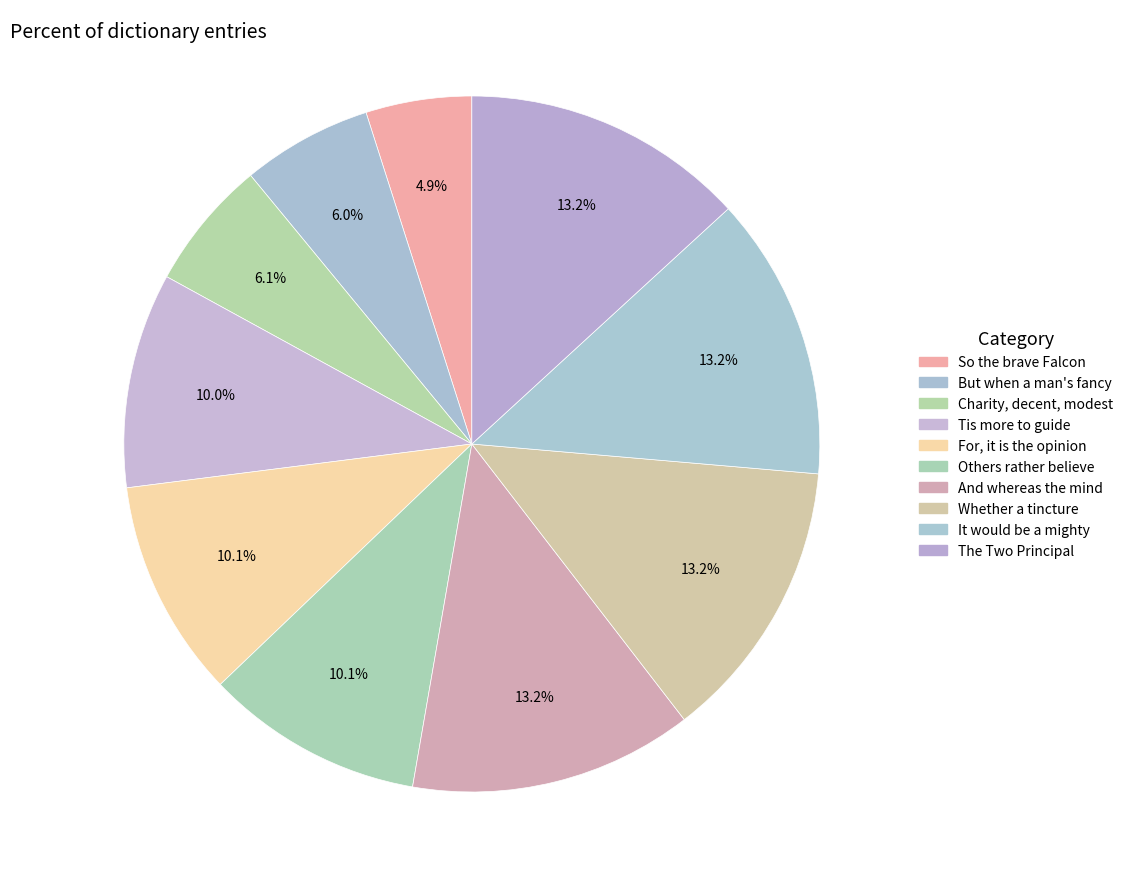

Does any single category account for the majority?

No